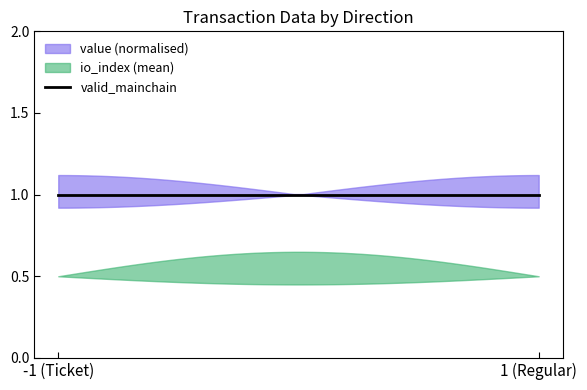

Is it true that valid_mainchain equals 1.4 at 3?

False